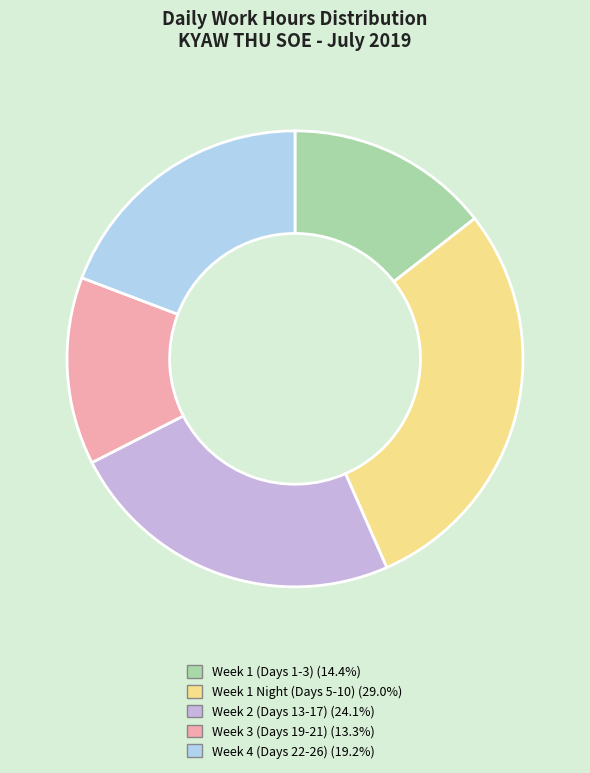

How many slices are in this pie chart?

5